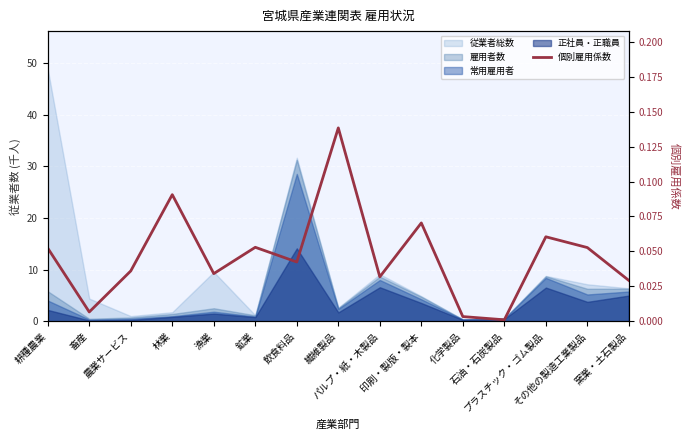

Reading right to left, extract all data points from this chart.

窯業・土石製品=0.0	その他の製造工業製品=0.1	プラスチック・ゴム製品=0.1	石油・石炭製品=0.0	化学製品=0.0	印刷・製版・製本=0.1	パルプ・紙・木製品=0.0	繊維製品=0.1	飲食料品=0.0	鉱業=0.1	漁業=0.0	林業=0.1	農業サービス=0.0	畜産=0.0	耕種農業=0.1